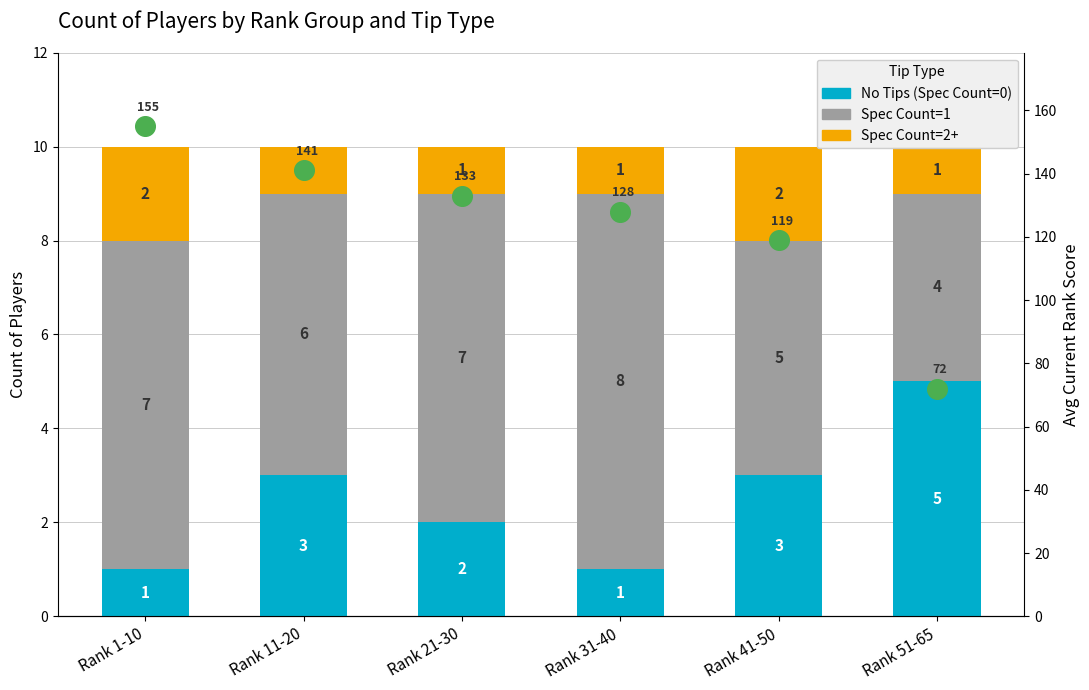

Which series has the widest spread of Y values?

Avg Rank Score